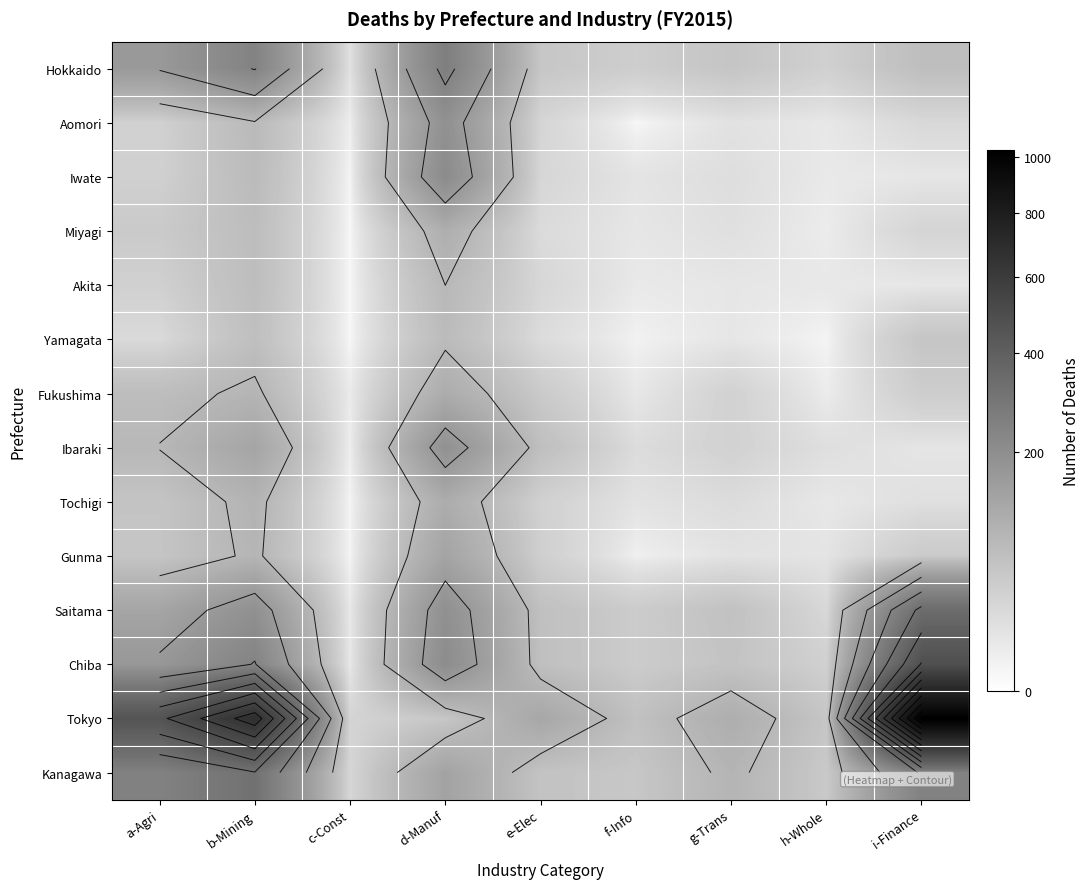

At which category is the sum across all series the highest?

b-Mining